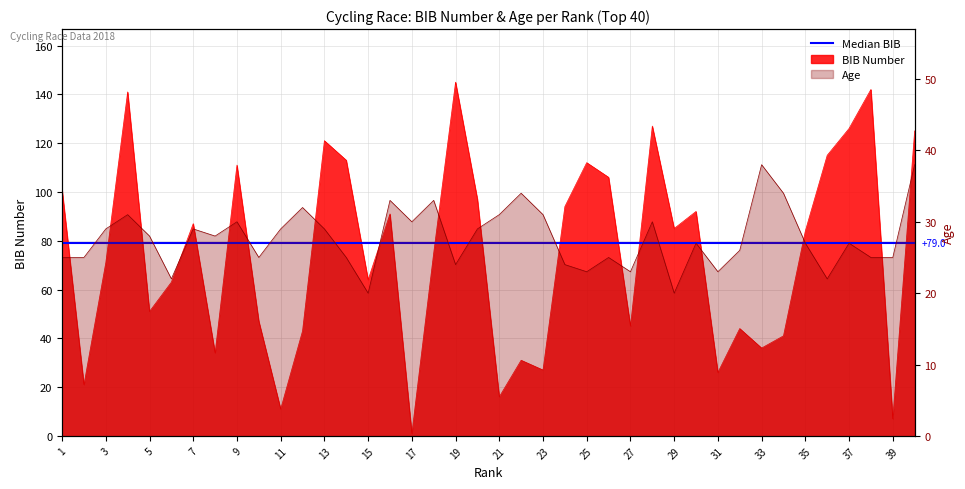

Rank the series by their average value, from lowest to highest.

Age, BIB